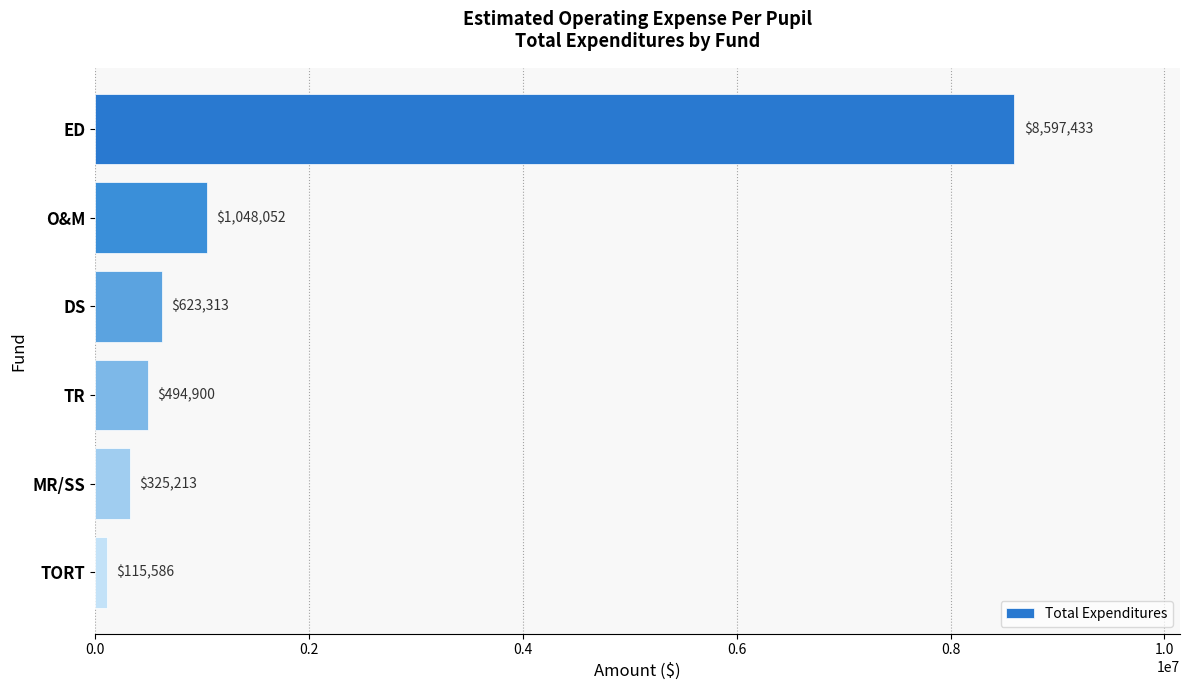

List the labels in order of value, largest first.

ED, O&M, DS, TR, MR/SS, TORT